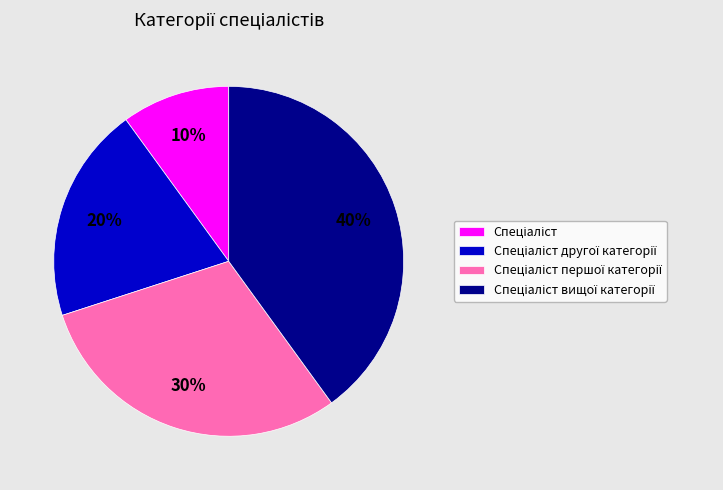

Is there any slice that represents more than half of the pie?

No